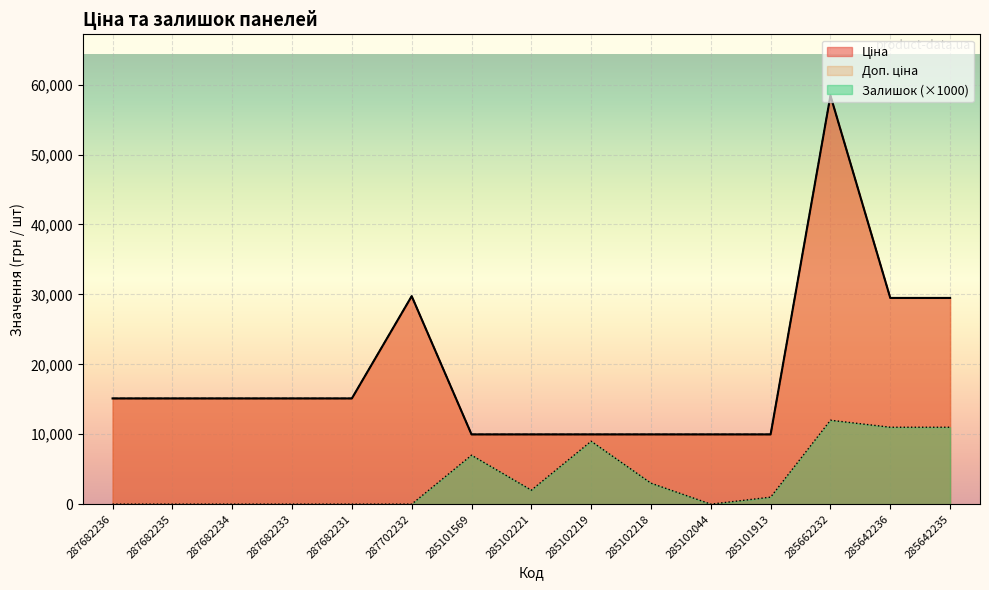

Where is the first local maximum for Залишок?

285101569